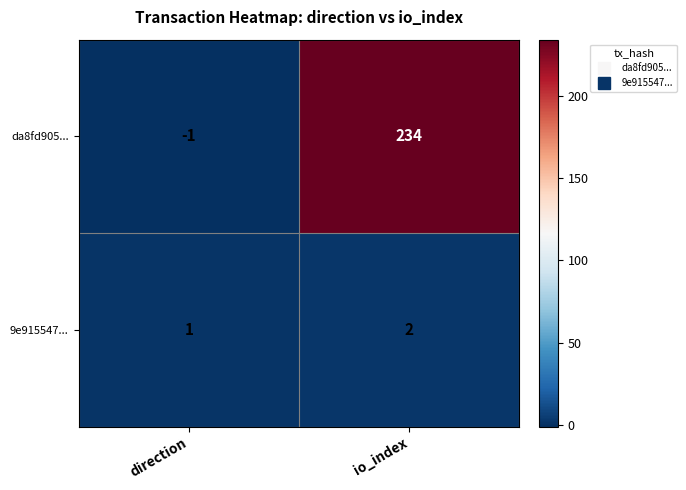

Which series has the largest range (max minus min)?

da8fd905...